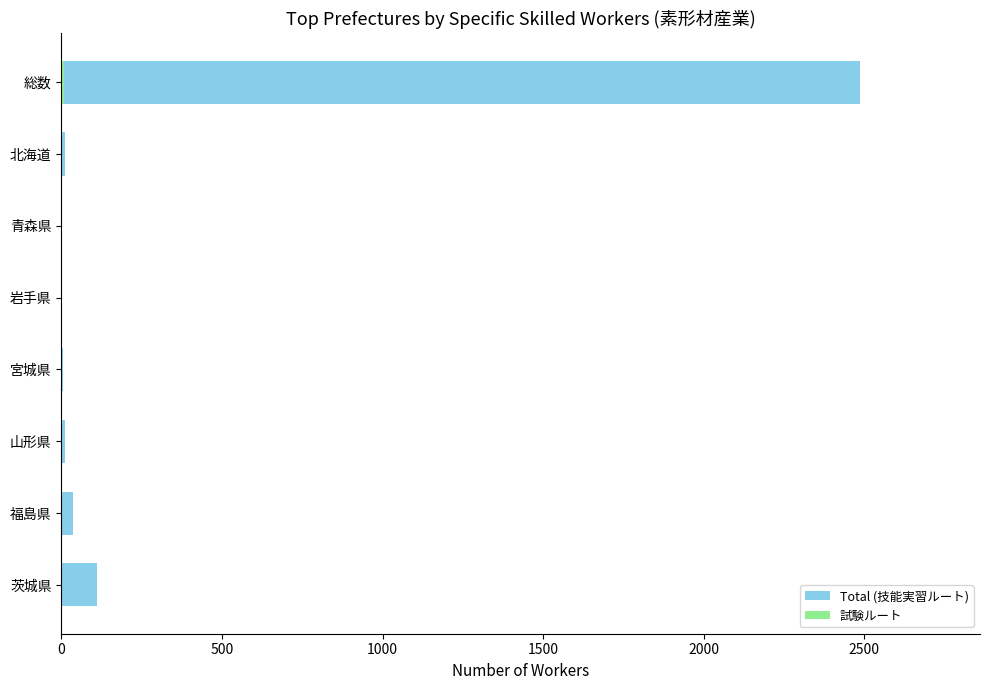

How many bars are there in each group?

2